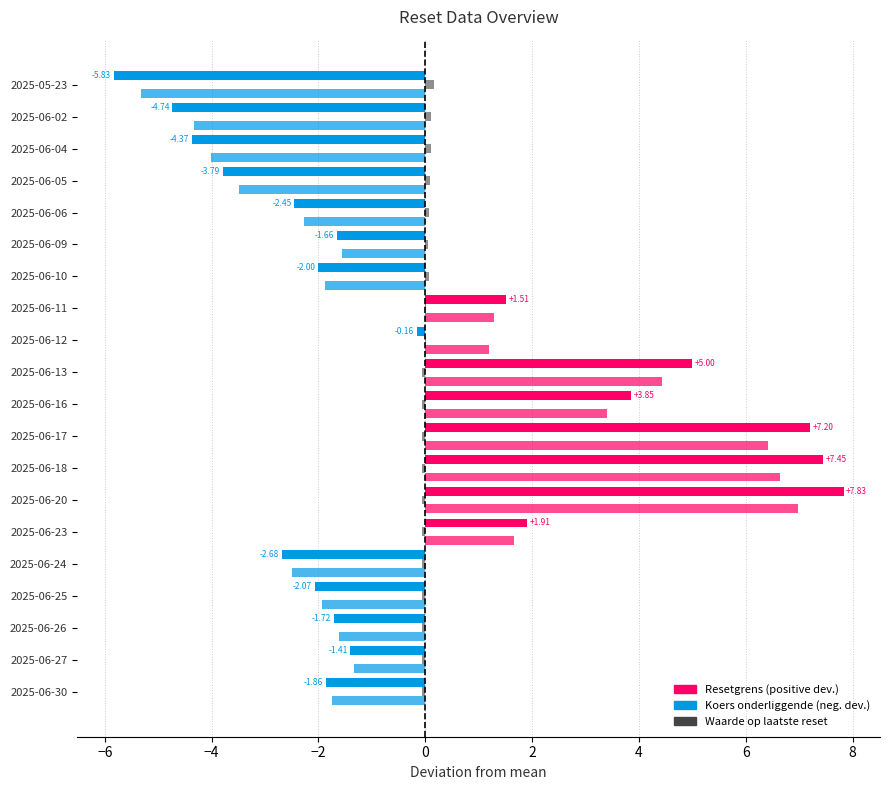

How many series are shown in this chart?

3